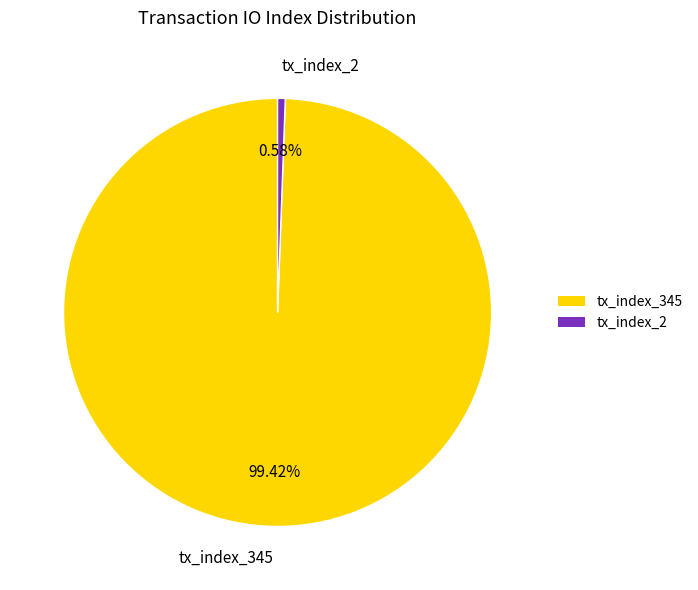

How many segments does this pie chart have?

2